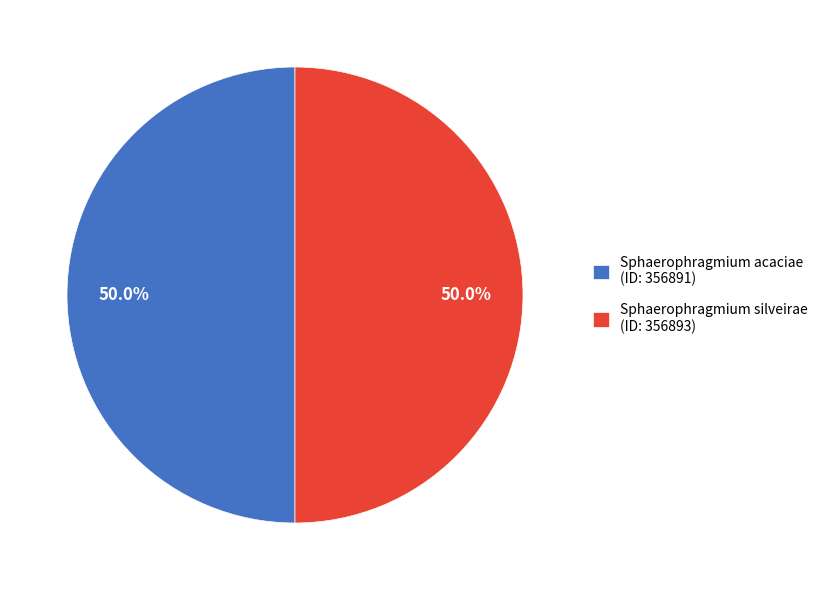

Is the sum of Sphaerophragmium silveirae (ID: 356893) and Sphaerophragmium acaciae (ID: 356891) greater than half?

Yes